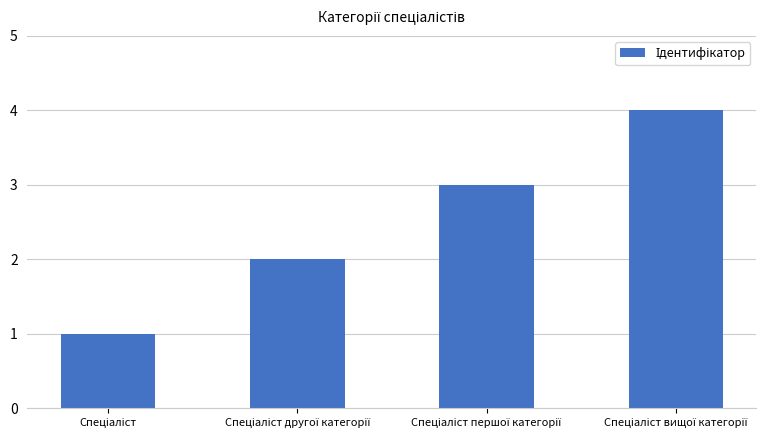

What is the greatest value displayed?

4